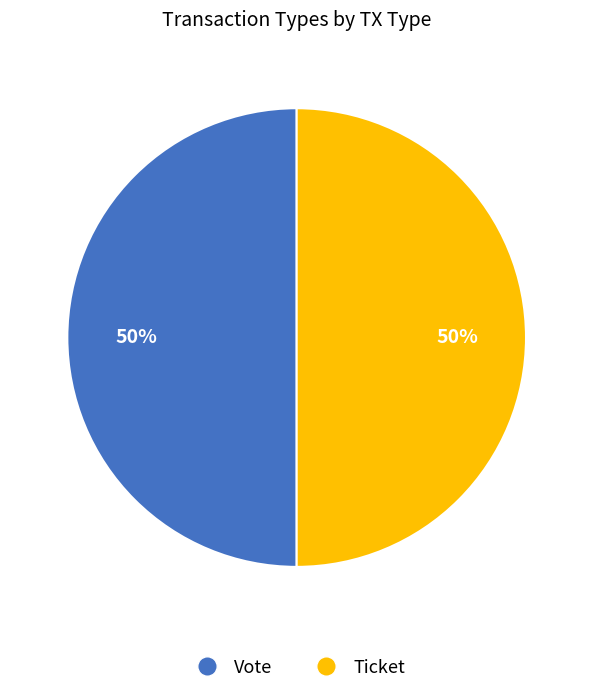

To the nearest percent, what is the average slice percentage?

50%